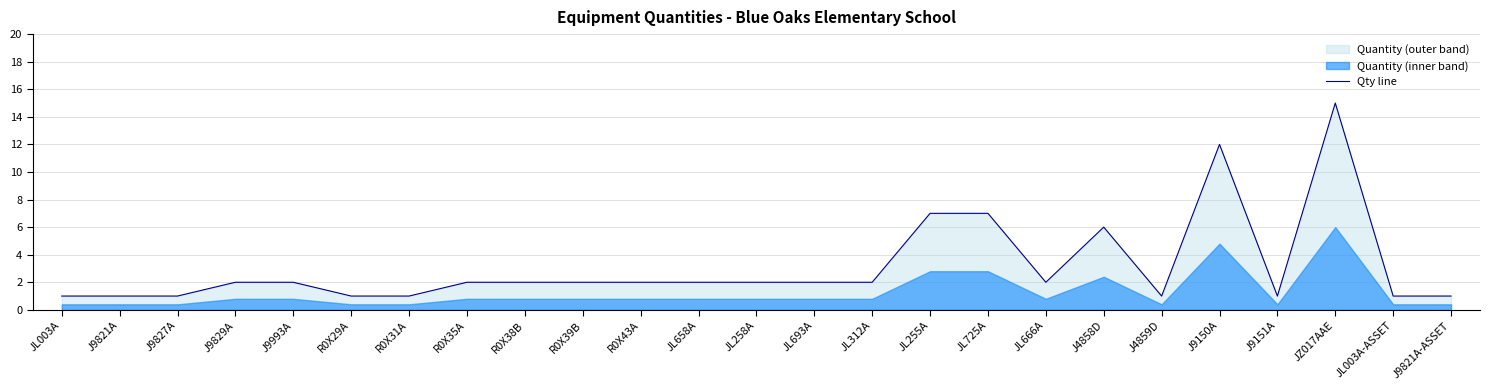

Which has a higher value, J9829A or JL725A?

JL725A